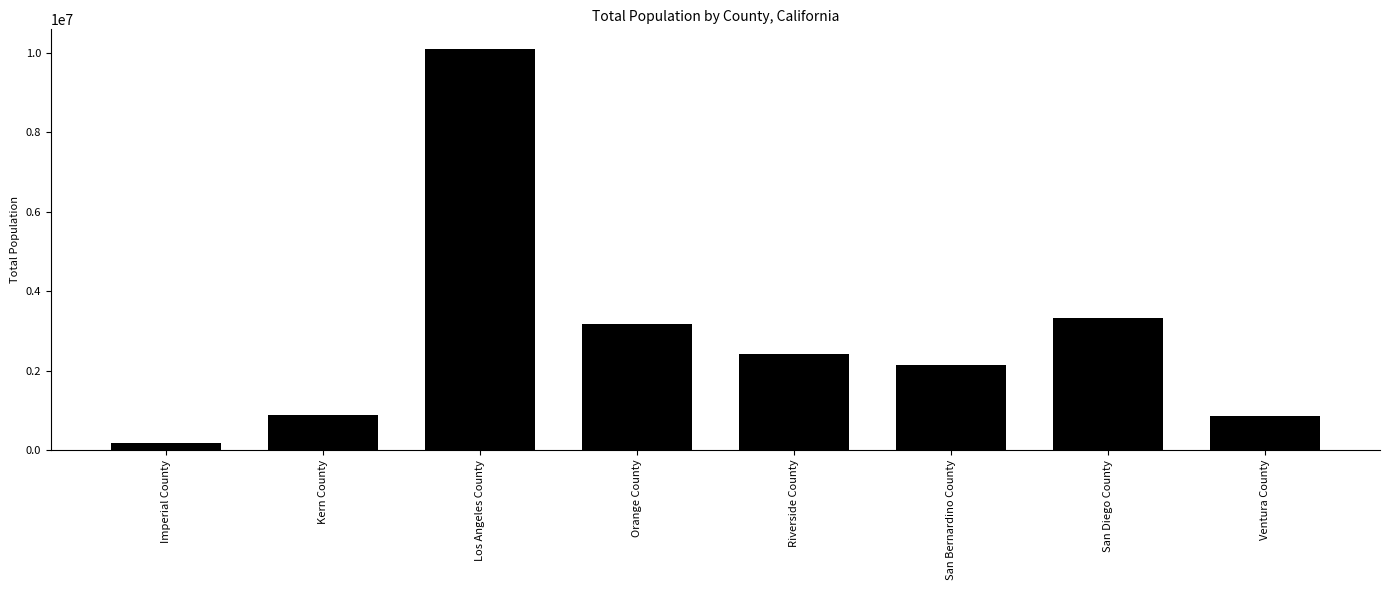

Count the number of categories in the chart.

8